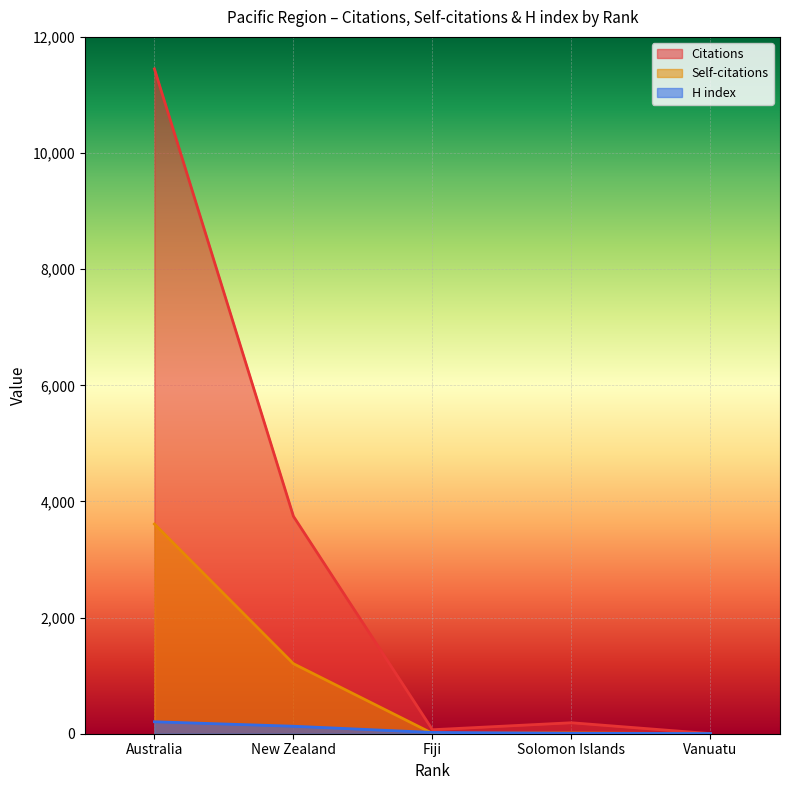

What value does the Citations series have at Solomon Islands, to the nearest 50?

200